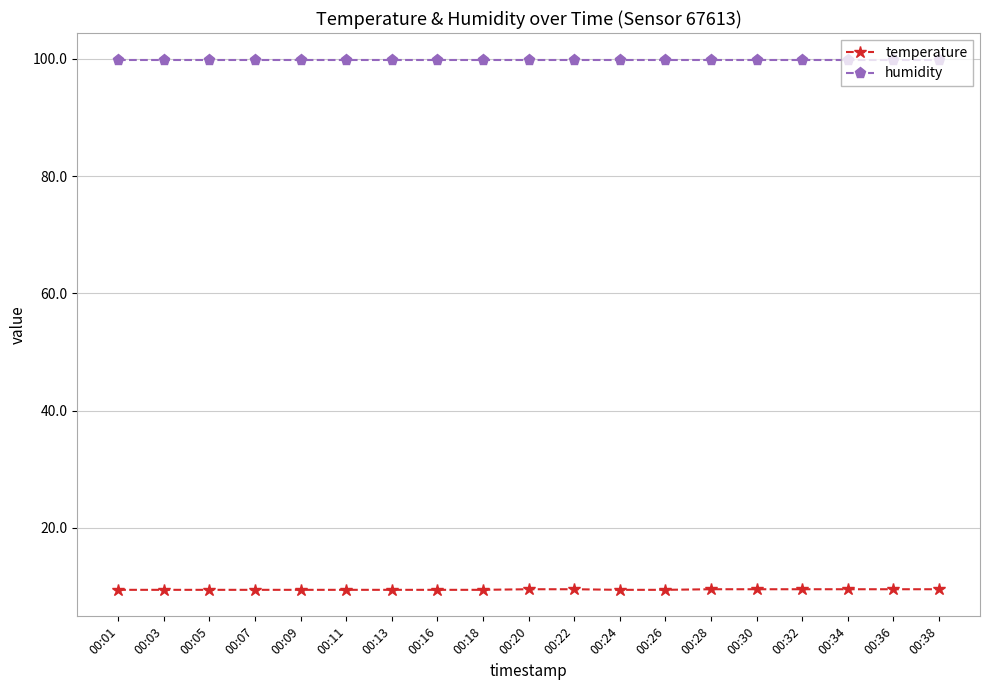

Is this an area chart (filled region under the line)?

No